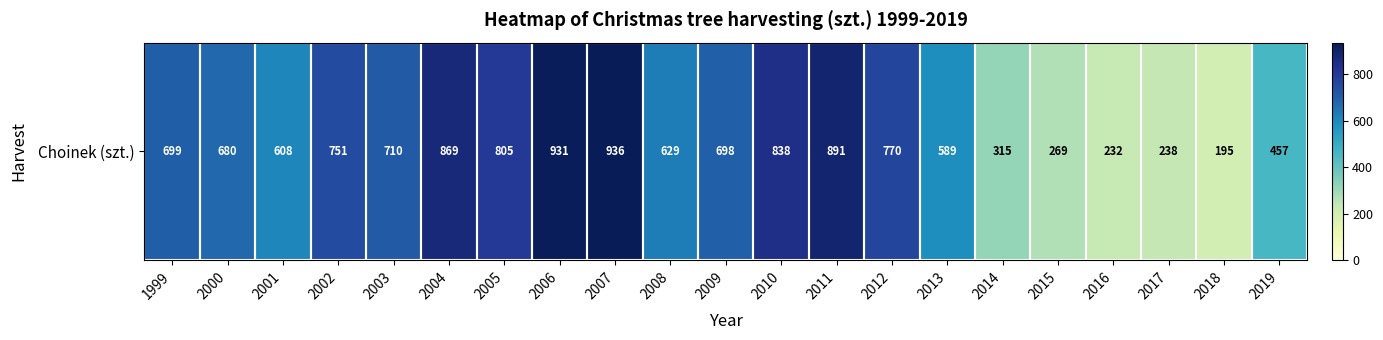

How many values are below 698?

10